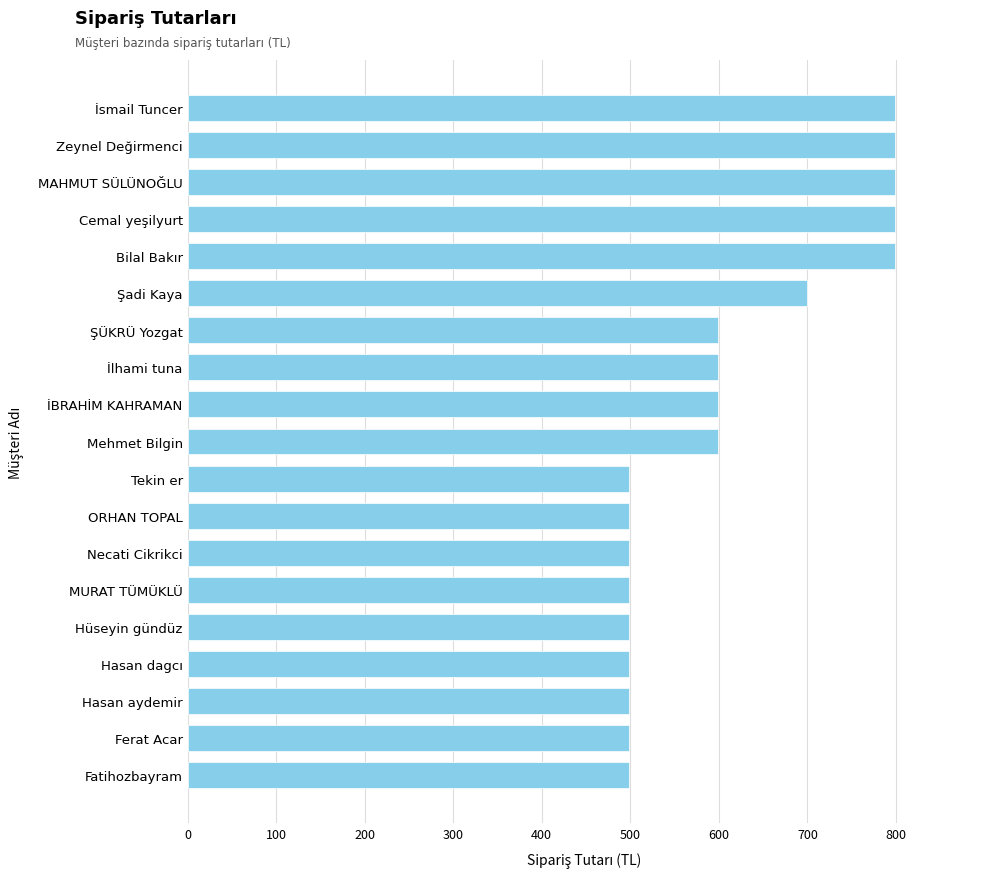

How many values are between 499 and 799?

19